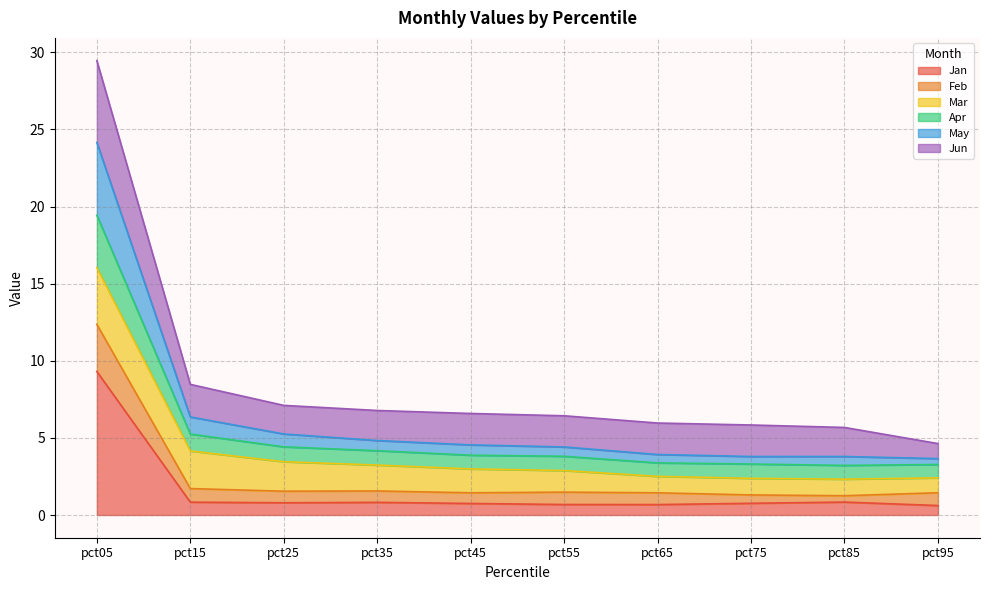

Does the chart display data point markers on the line(s)?

No